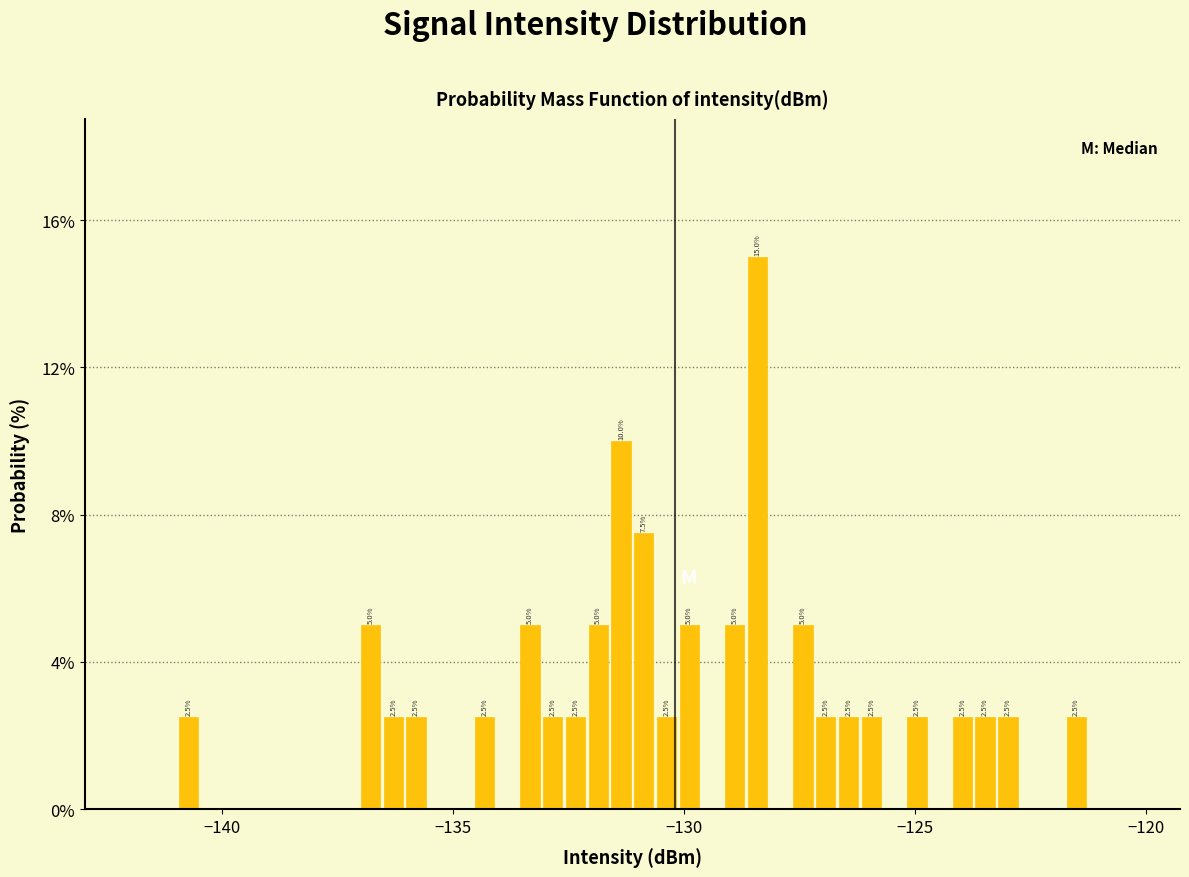

Read against the x-axis, roughly where is the centre of the tallest bar?

-128.5